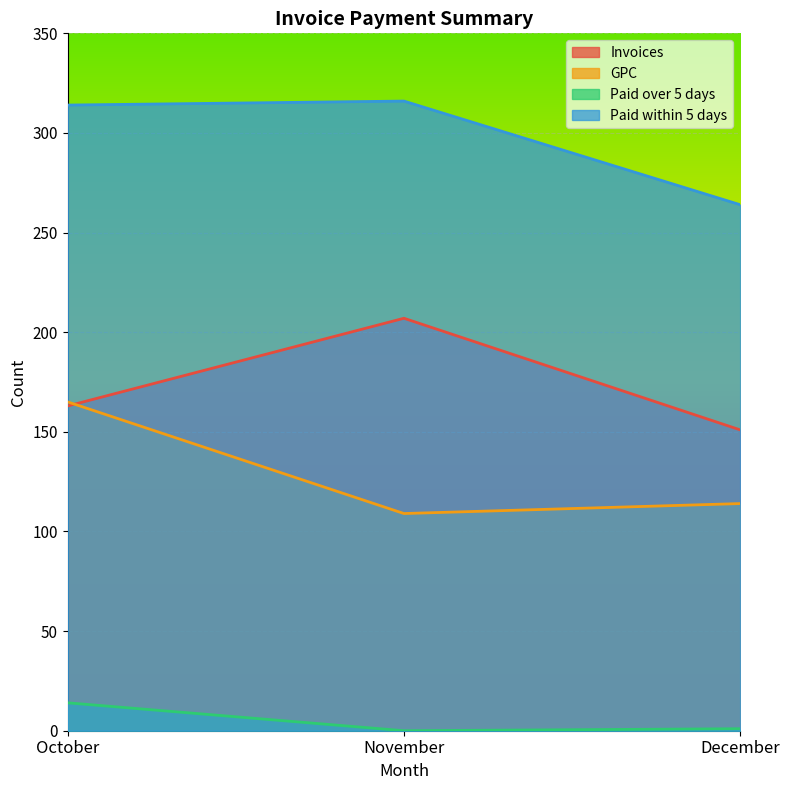

Which has a higher value, November or December?

November